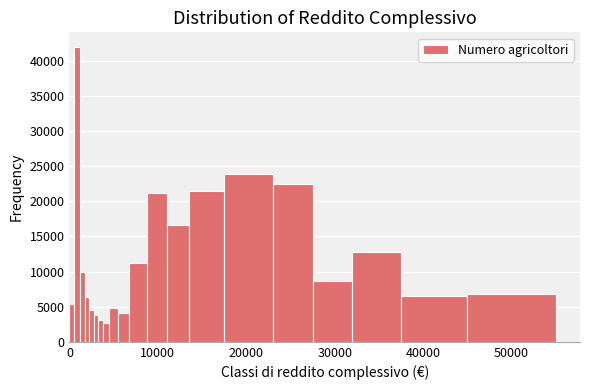

Around what value on the x-axis is the tallest bar? Give the approximate position of its centre, as read against the axis.

1000